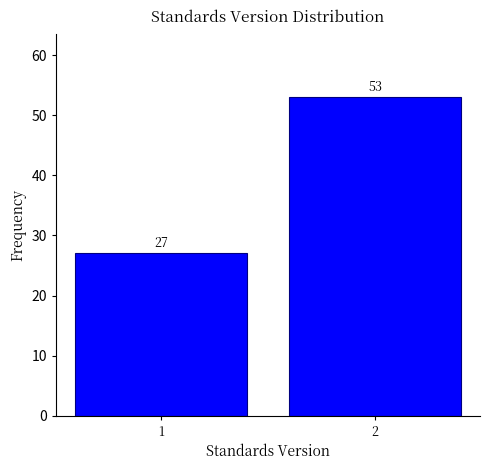

Reading left to right, what are all the values shown in this chart?

1=27	2=53